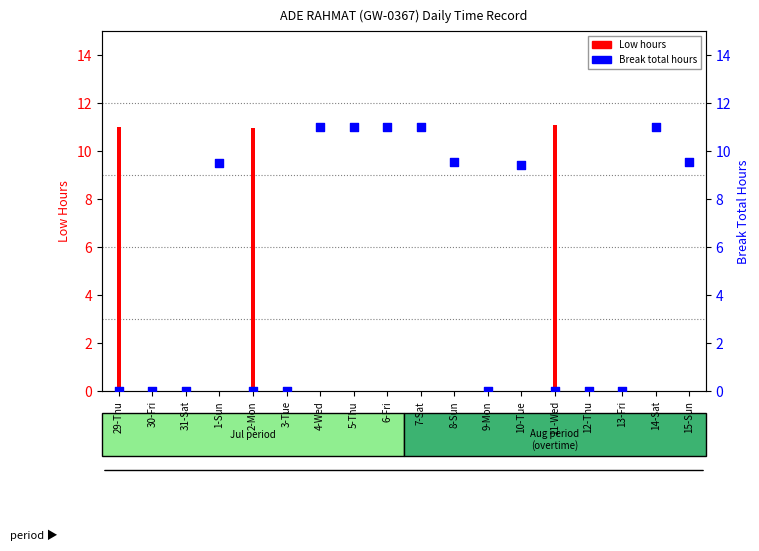

At which category is the sum across all series the highest?

11-Wed